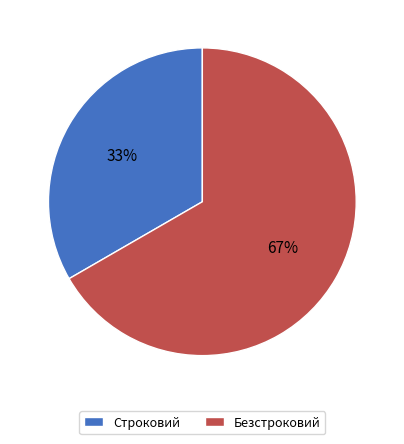

How many segments does this pie chart have?

2